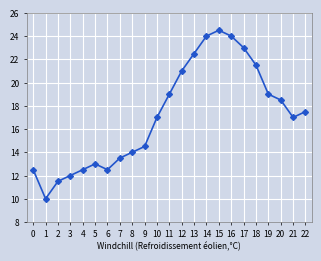

How many points are higher than both their immediate neighbors (excluding endpoints)?

2